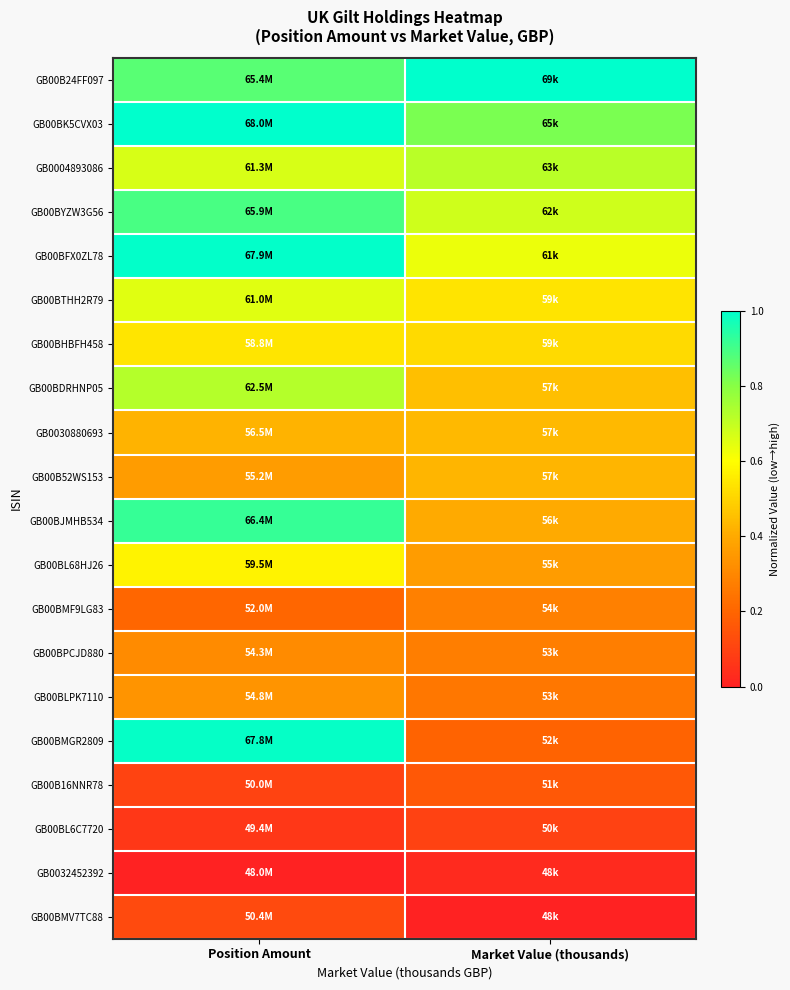

What is the total value across all series at Market Value (thousands)?

8.2